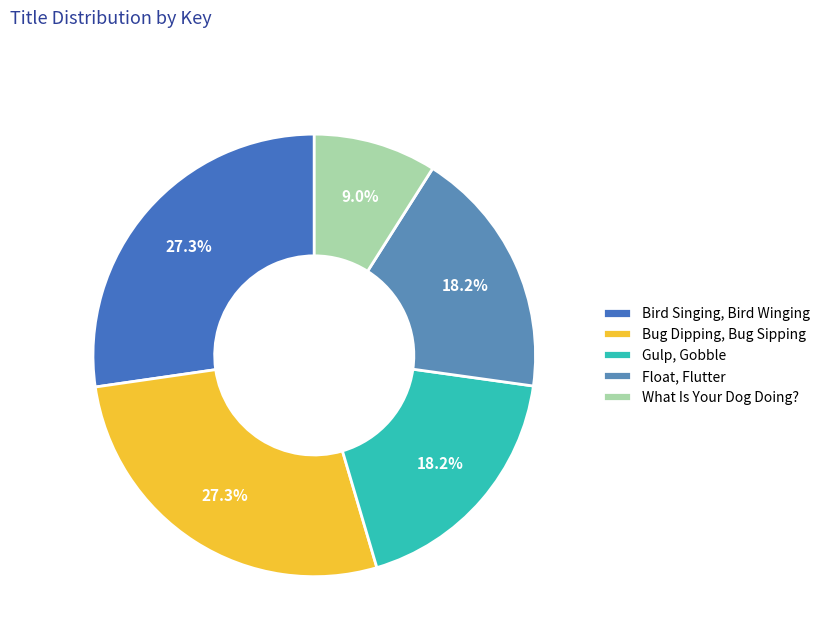

What percentage do Gulp, Gobble and What Is Your Dog Doing? together represent?

27.2%